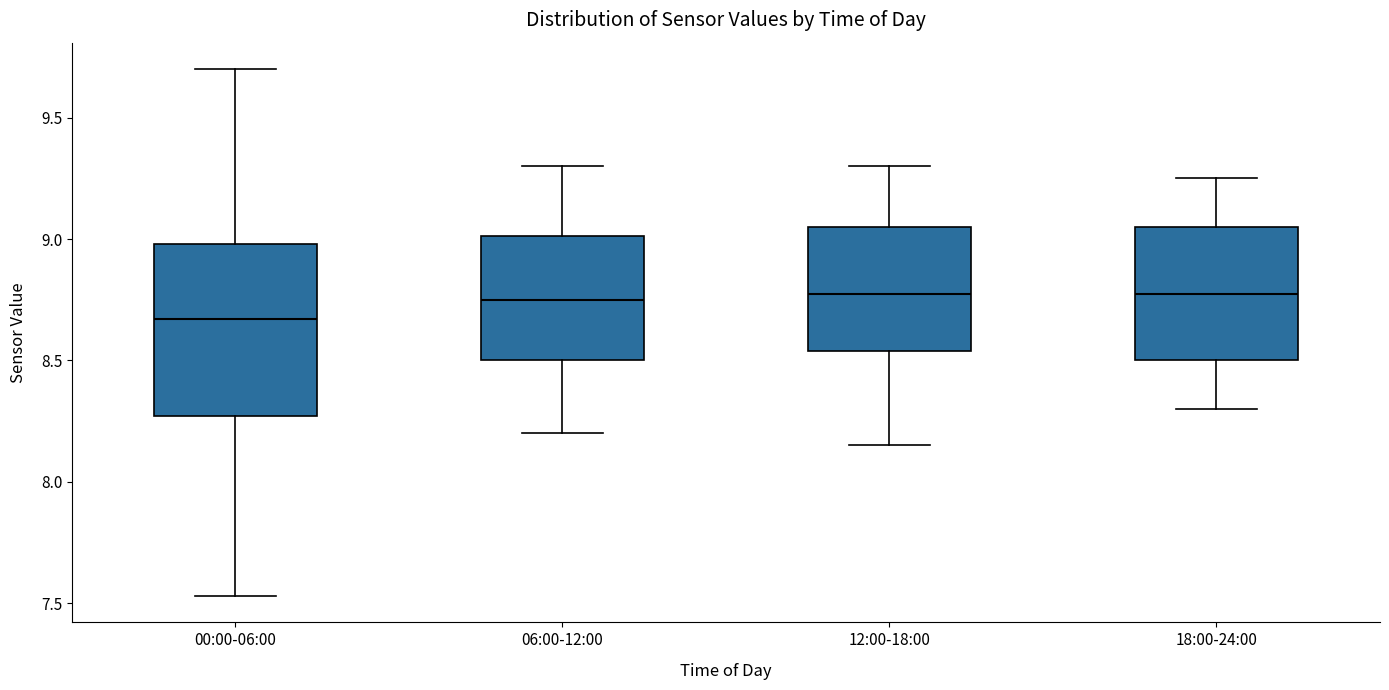

Which box has the lowest median line?

00:00-06:00